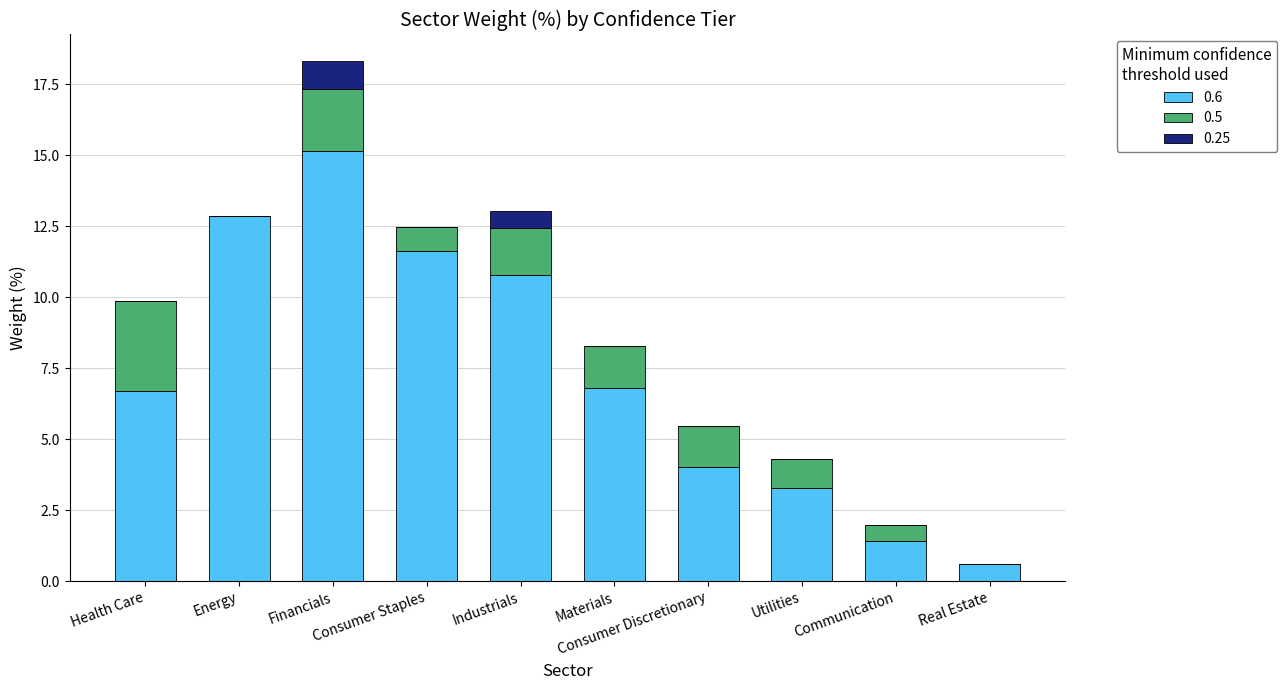

What is the highest value of the 0.6 series?

15.2